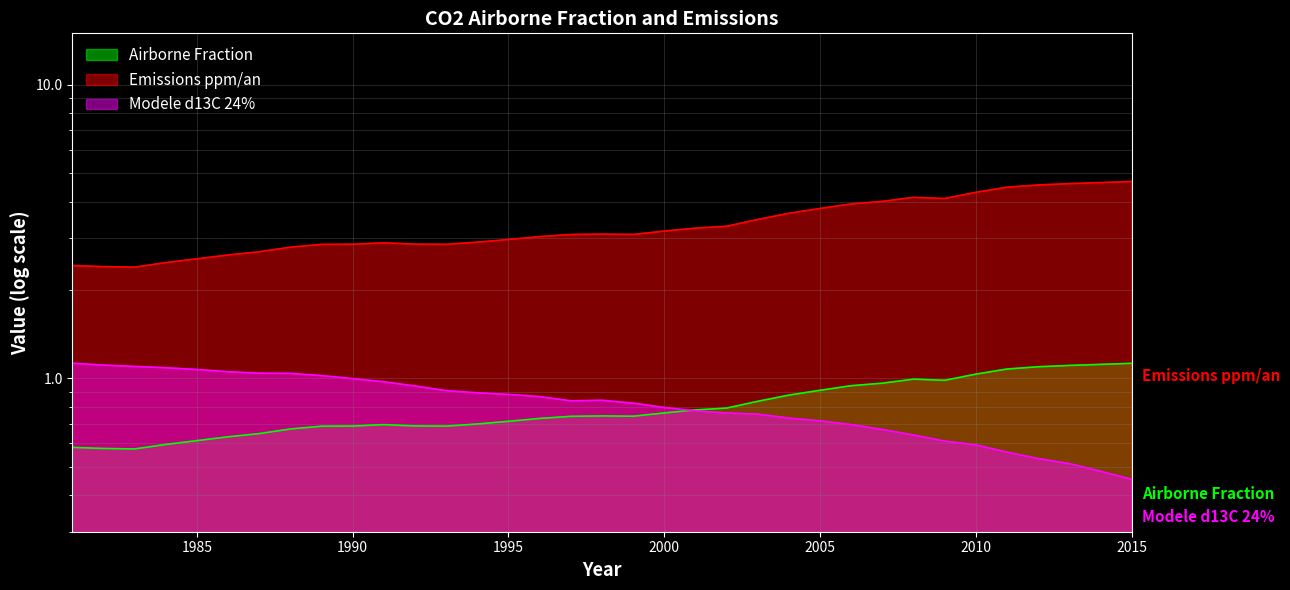

At how many categories does at least one series exceed 2?

35